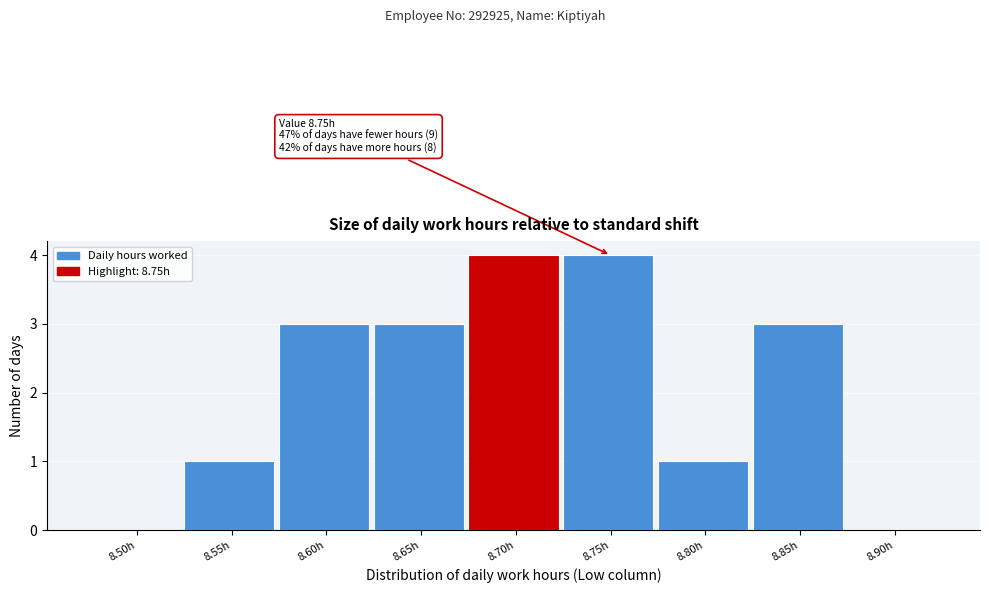

Reading left to right, list all the values displayed in this chart.

8.50h=0	8.55h=1	8.60h=3	8.65h=3	8.70h=4	8.75h=4	8.80h=1	8.85h=3	8.90h=0